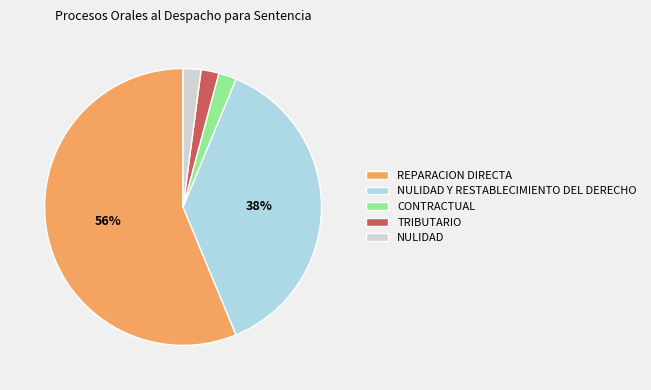

How many segments does this pie chart have?

5